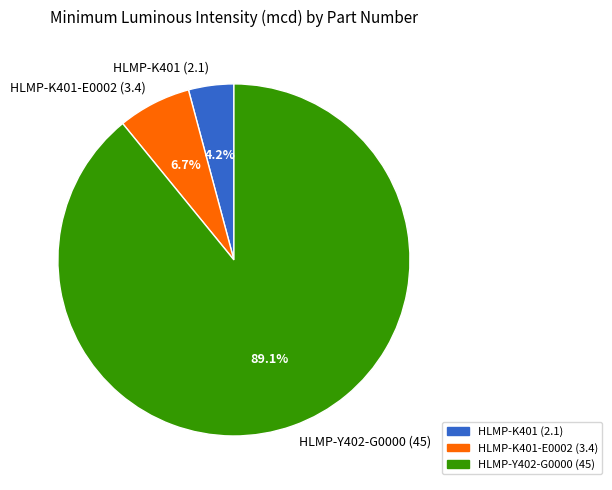

Rank the categories by value from lowest to highest.

HLMP-K401 (2.1), HLMP-K401-E0002 (3.4), HLMP-Y402-G0000 (45)